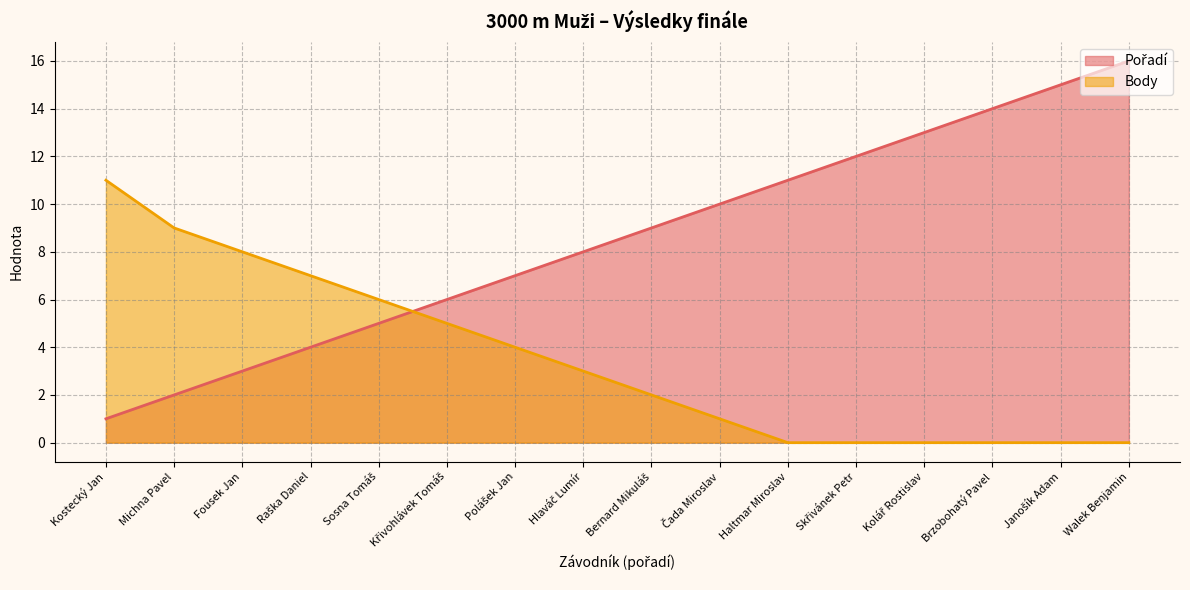

Which series has the widest spread of values?

Pořadí